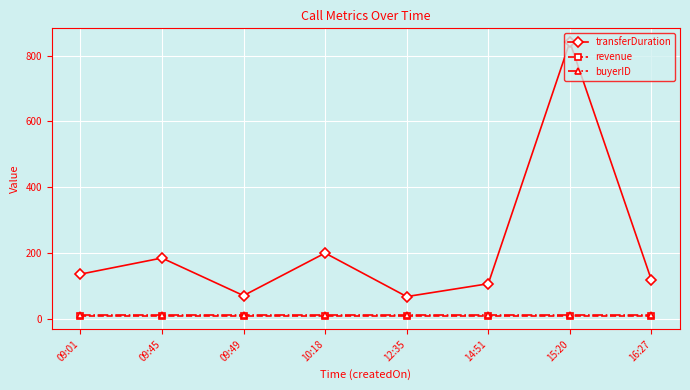

What is the lowest value of the revenue series?

11.5